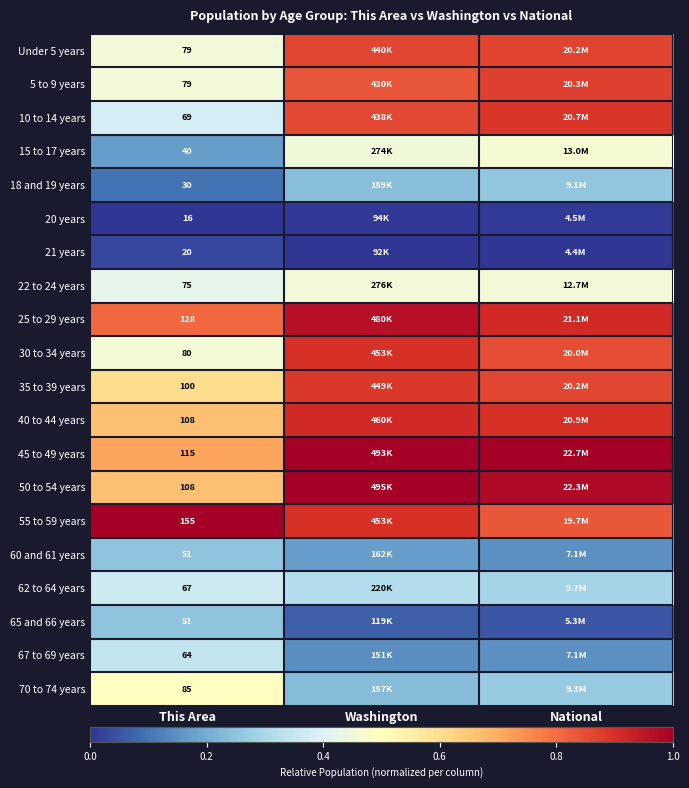

Is it true that 67 to 69 years equals 0.5 at This Area?

False